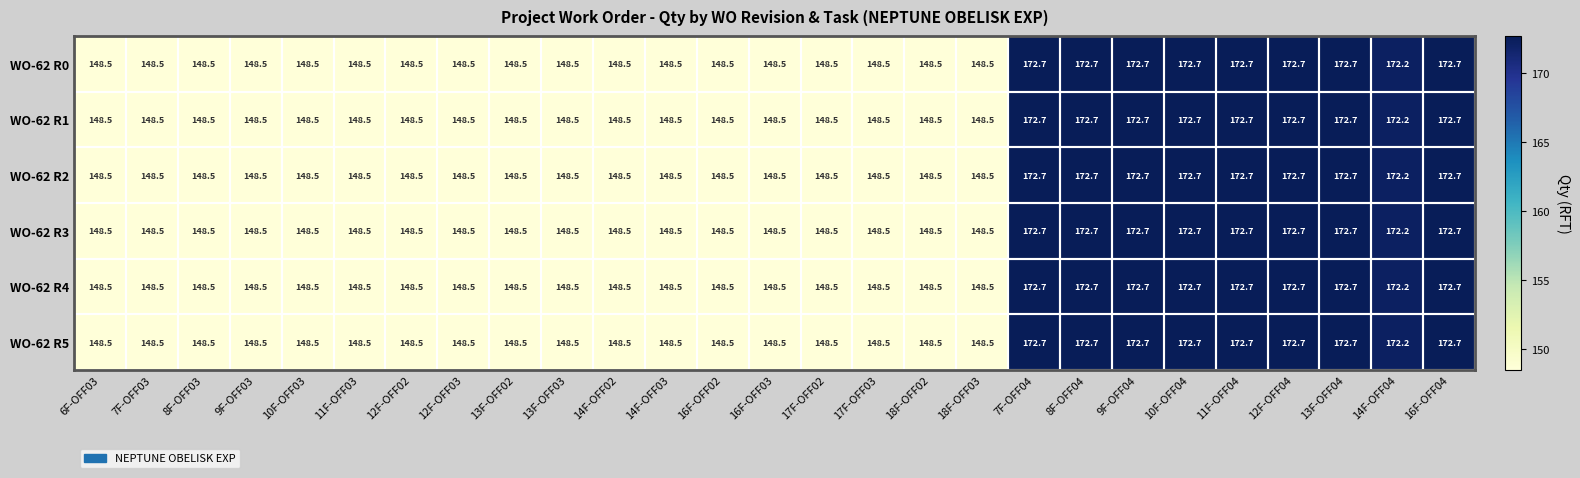

What is the total value across all series at 12F-OFF02?

891.0